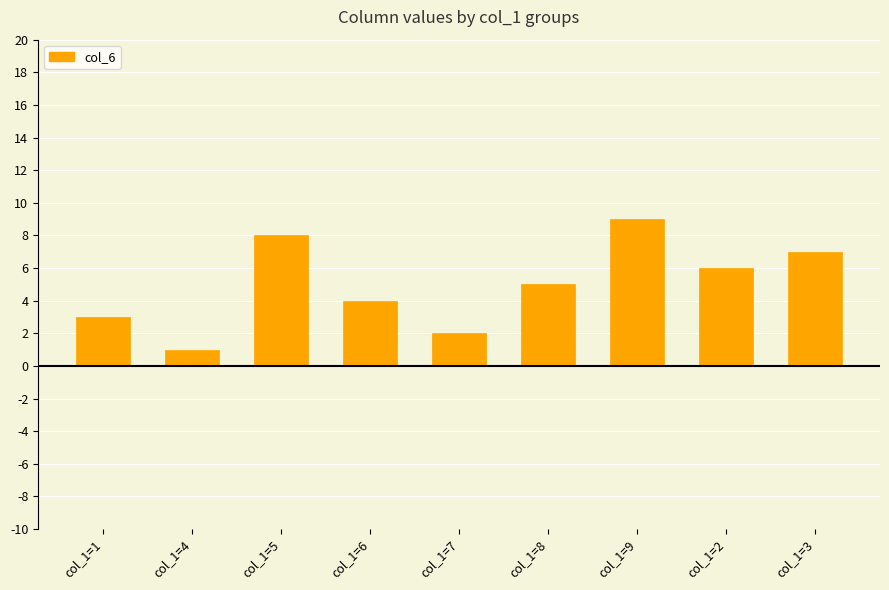

Is it true that the value at col_1=5 is 11?

False